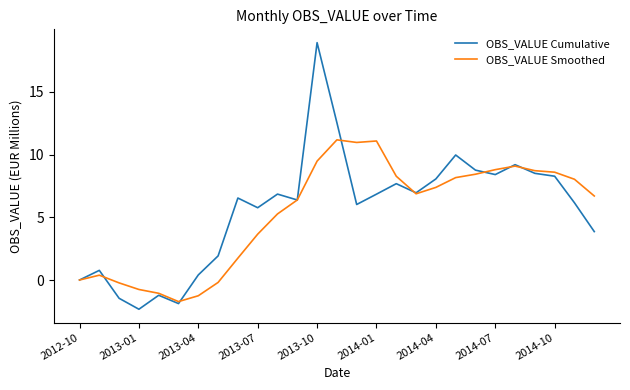

List the series in order of their peak value, highest first.

OBS_VALUE Cumulative, OBS_VALUE Smoothed